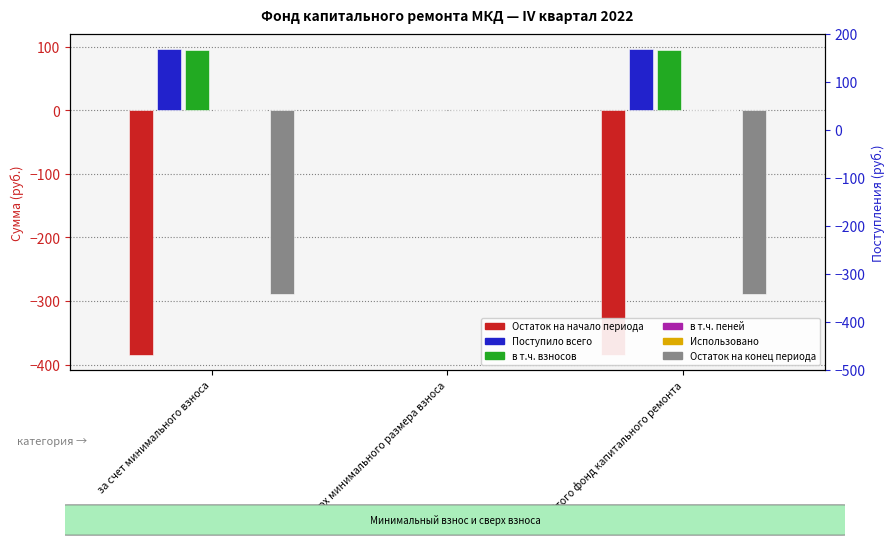

What is the difference between the Поступило всего values at за счет минимального взноса and сверх минимального размера взноса?

96.3